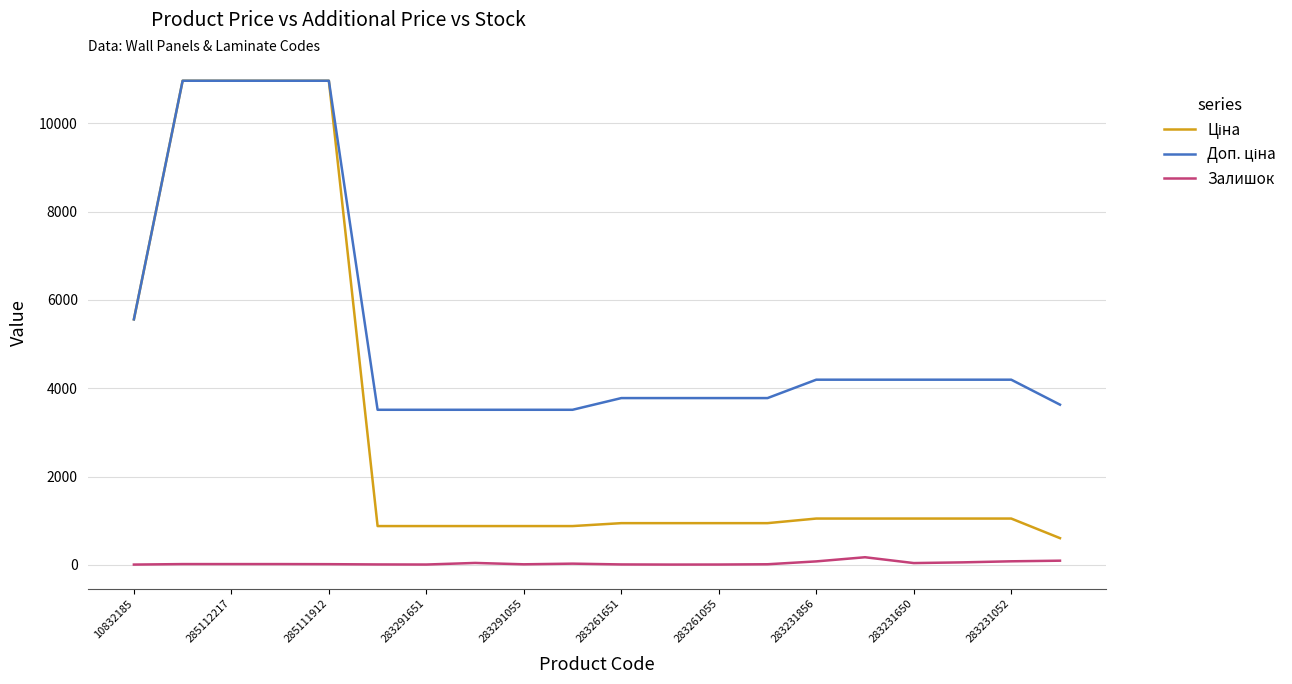

What is the greatest value displayed?

10964.4